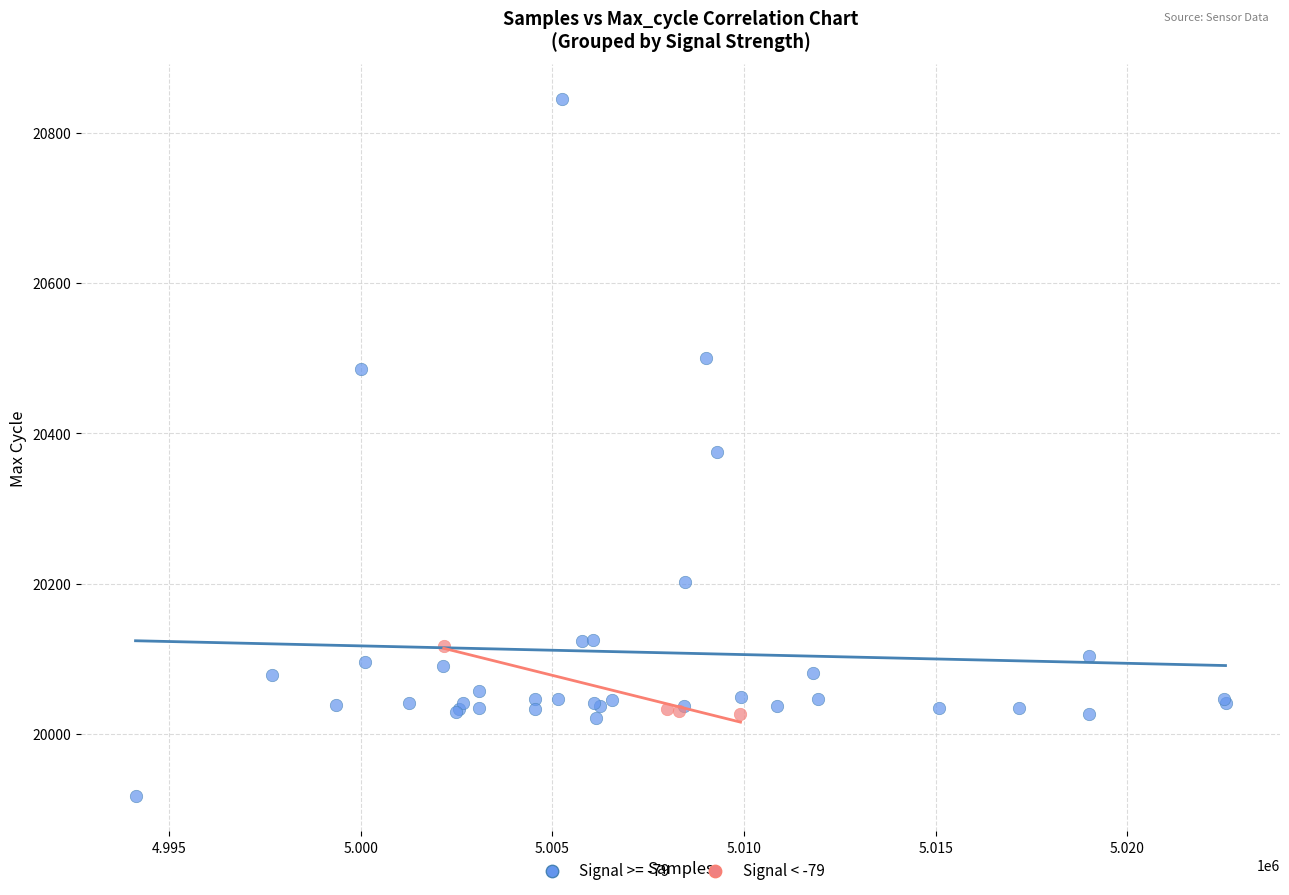

Which series contains the highest Y value?

Signal >= -79